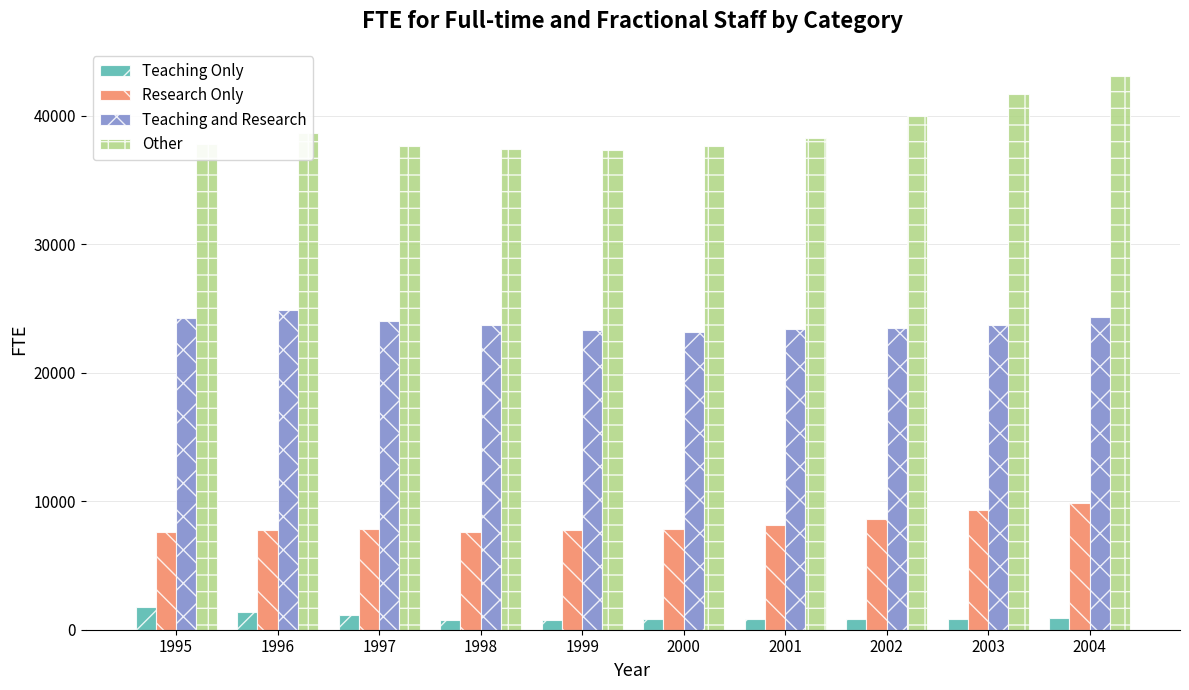

What is the difference between the second highest and second lowest values in the Other series?

4287